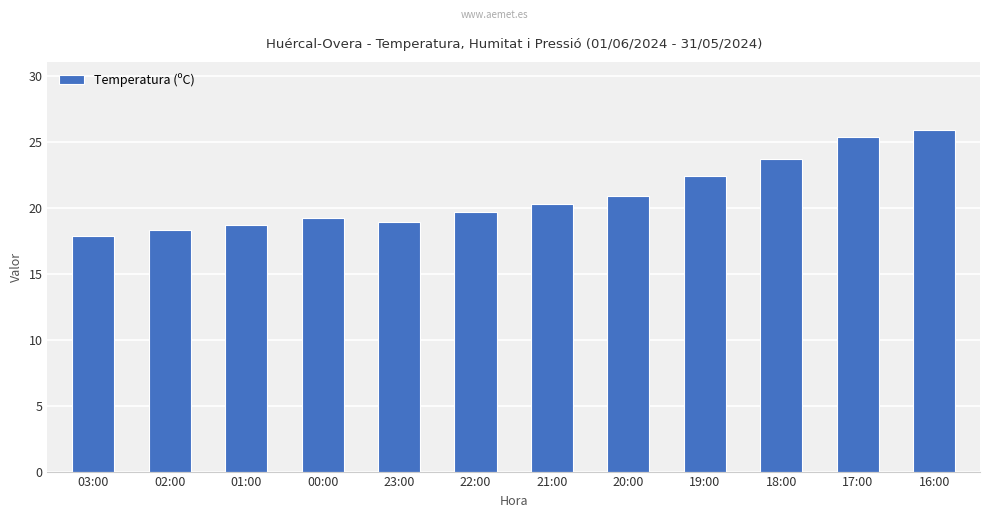

Is it true that the value at 23:00 is 6.3?

False